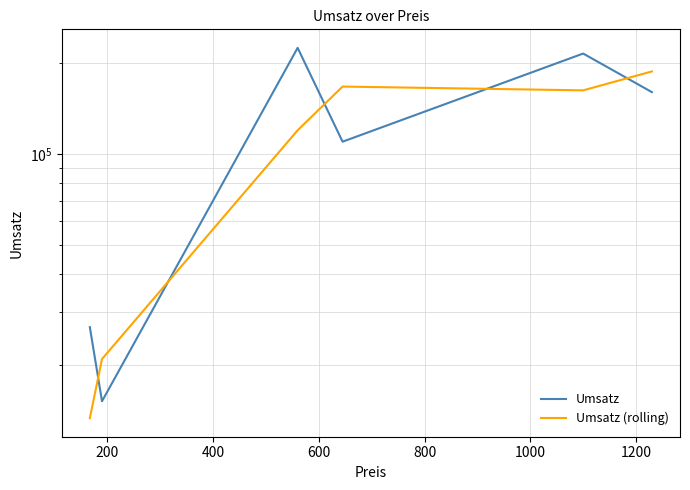

Reading right to left, list all the values displayed in this chart.

Umsatz: 159900	214500	109650	224000	15200	26720
Umsatz (rolling): 187200	162075	166825	119600	20960	13360